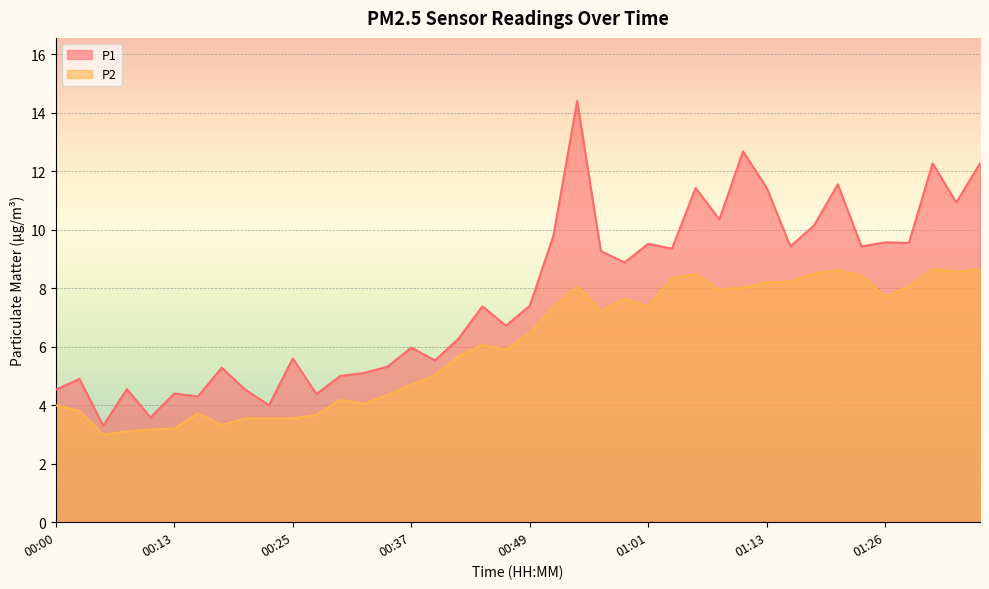

At which category is the sum across all series the highest?

00:54